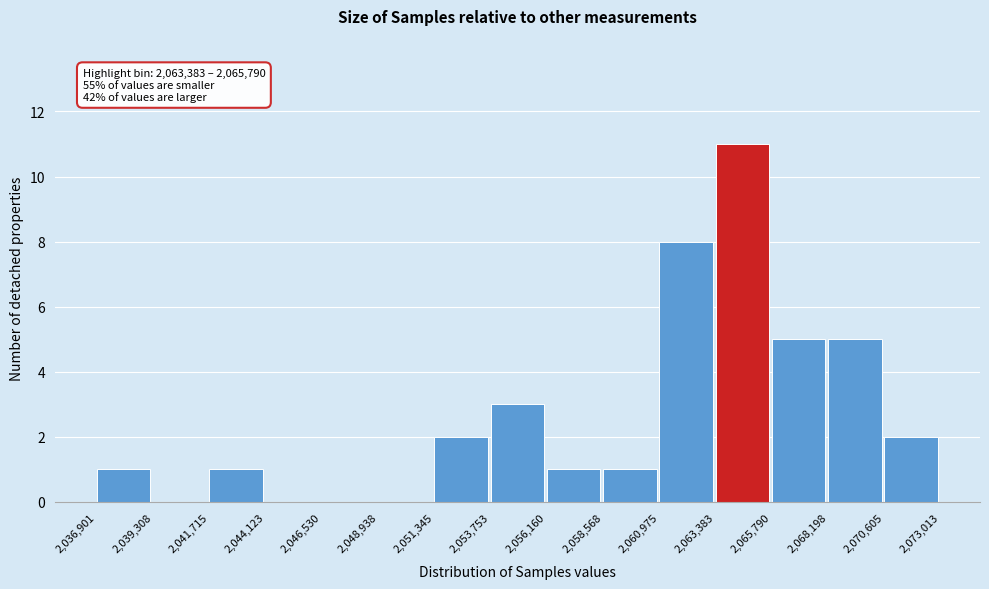

Which range on the x-axis has the tallest bar?

2,063,383 to 2,065,790